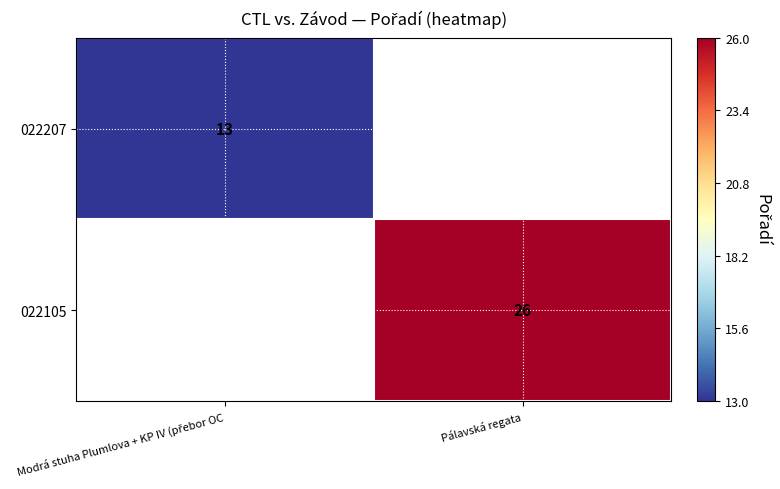

How many positive values does the 022105 series have?

1